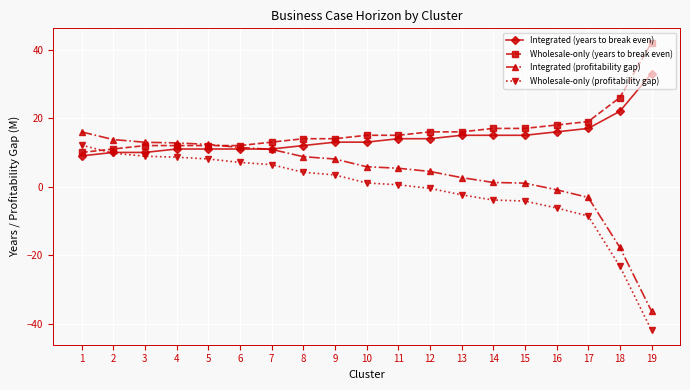

Where does the Wholesale-only (profitability gap) series first go above 1?

1